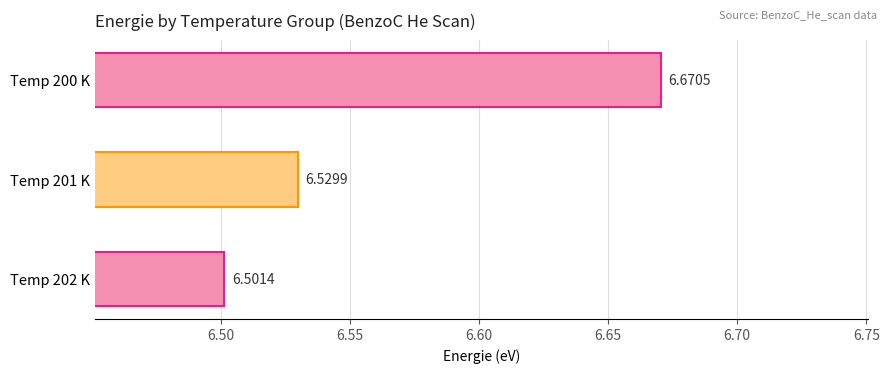

How many values are between 6 and 7?

3